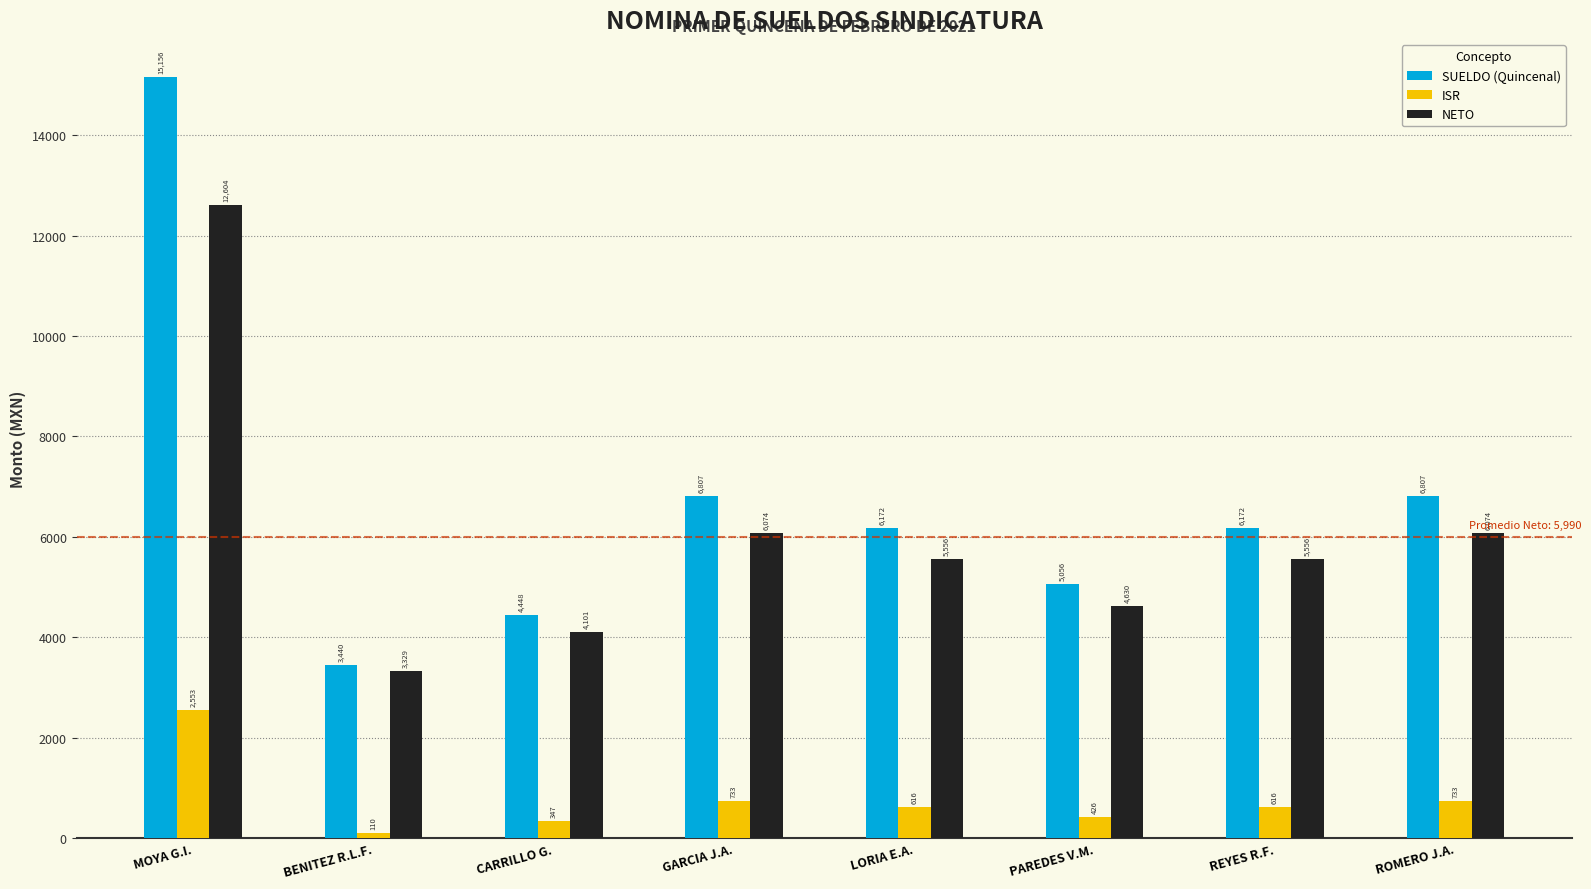

At CARRILLO G., list the series in order from largest to smallest.

SUELDO (Quincenal), NETO, ISR